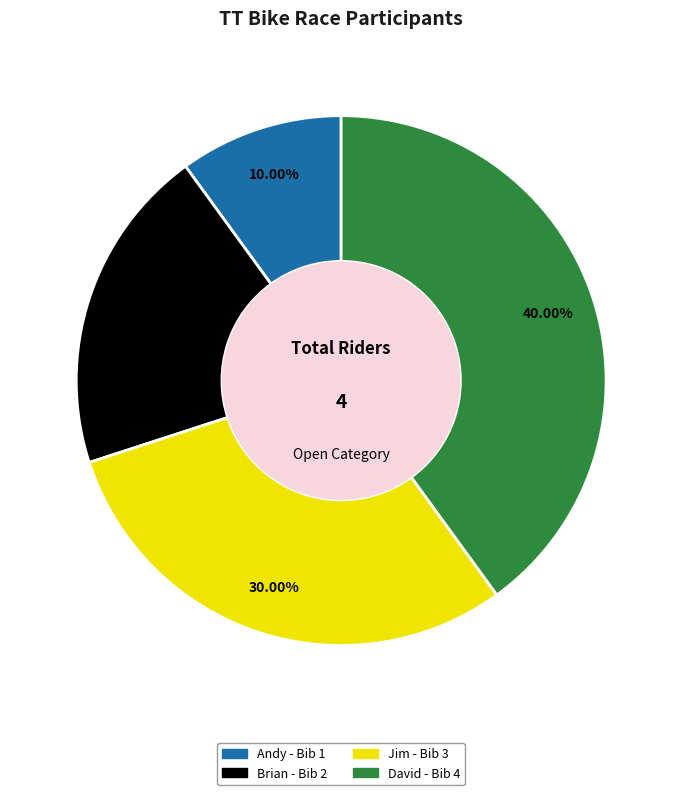

To the nearest percent, what is the average slice percentage?

25%